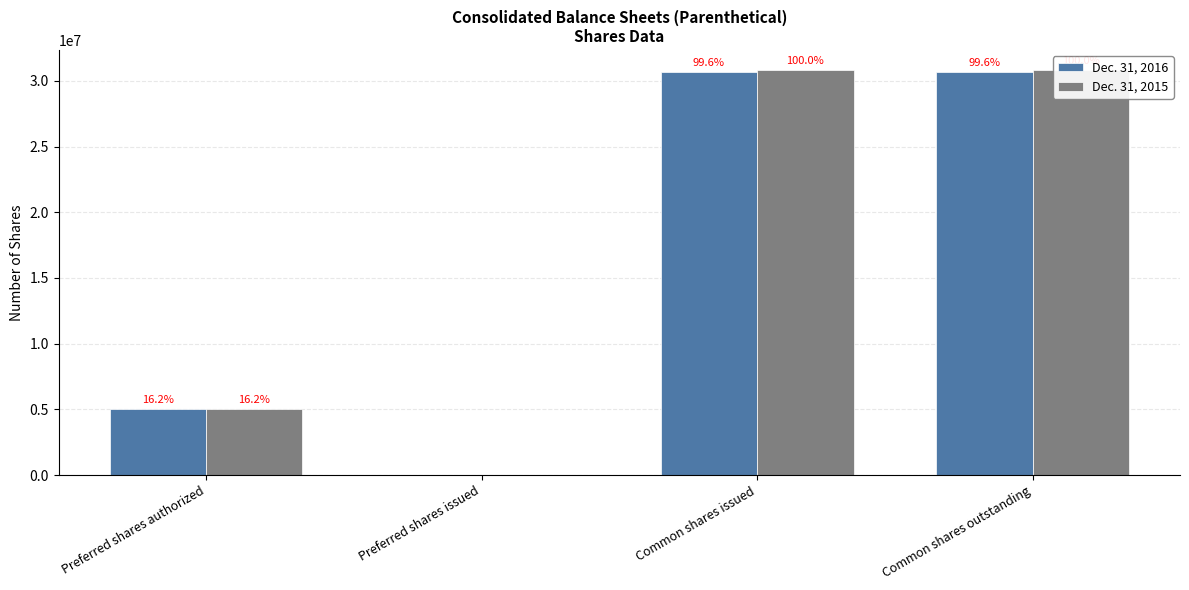

What is the value of the Dec. 31, 2016 bar at the 4th from the left?

30688783